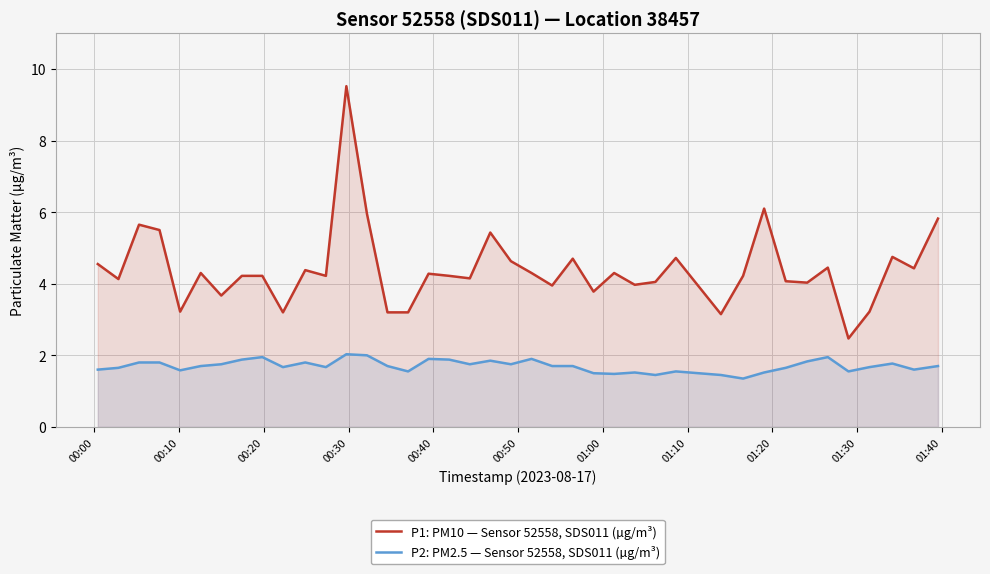

Which series has the largest range (max minus min)?

P1: PM10 — Sensor 52558, SDS011 (µg/m³)